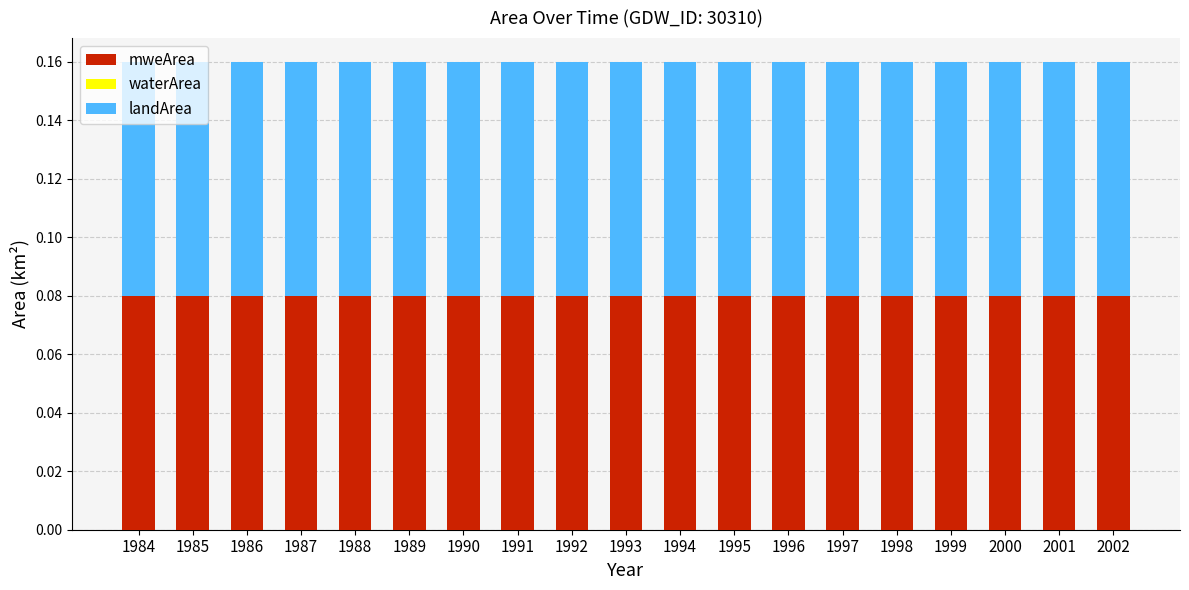

What is the sum of all landArea values?

1.5